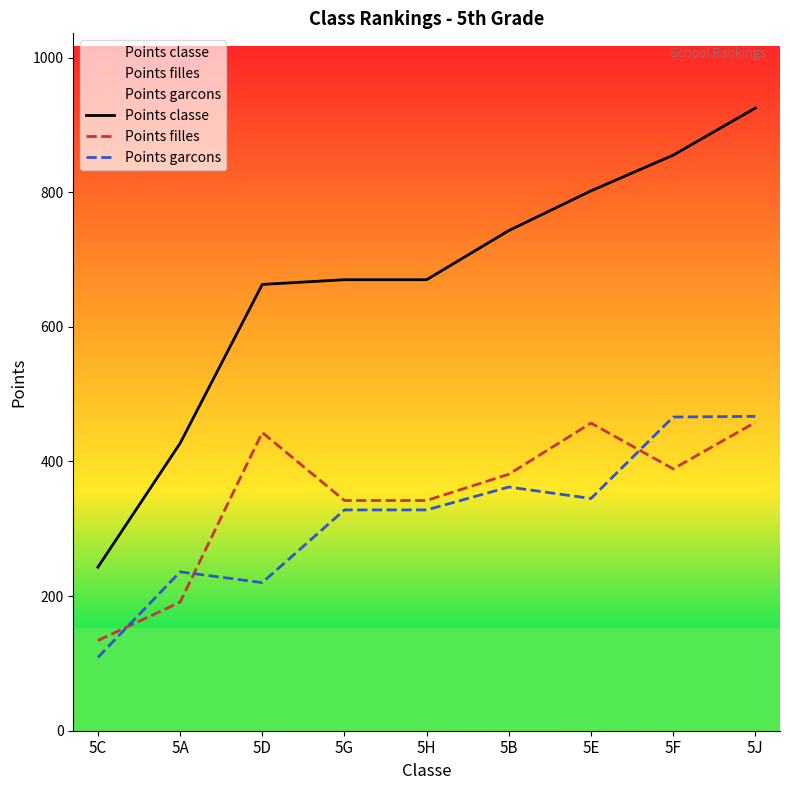

Reading left to right, transcribe all the data shown in this chart.

Points classe: 5C=243	5A=427	5D=663	5G=670	5H=670	5B=743	5E=802	5F=855	5J=925
Points filles: 5C=134	5A=191	5D=443	5G=342	5H=342	5B=381	5E=457	5F=389	5J=458
Points garcons: 5C=109	5A=236	5D=220	5G=328	5H=328	5B=362	5E=345	5F=466	5J=467